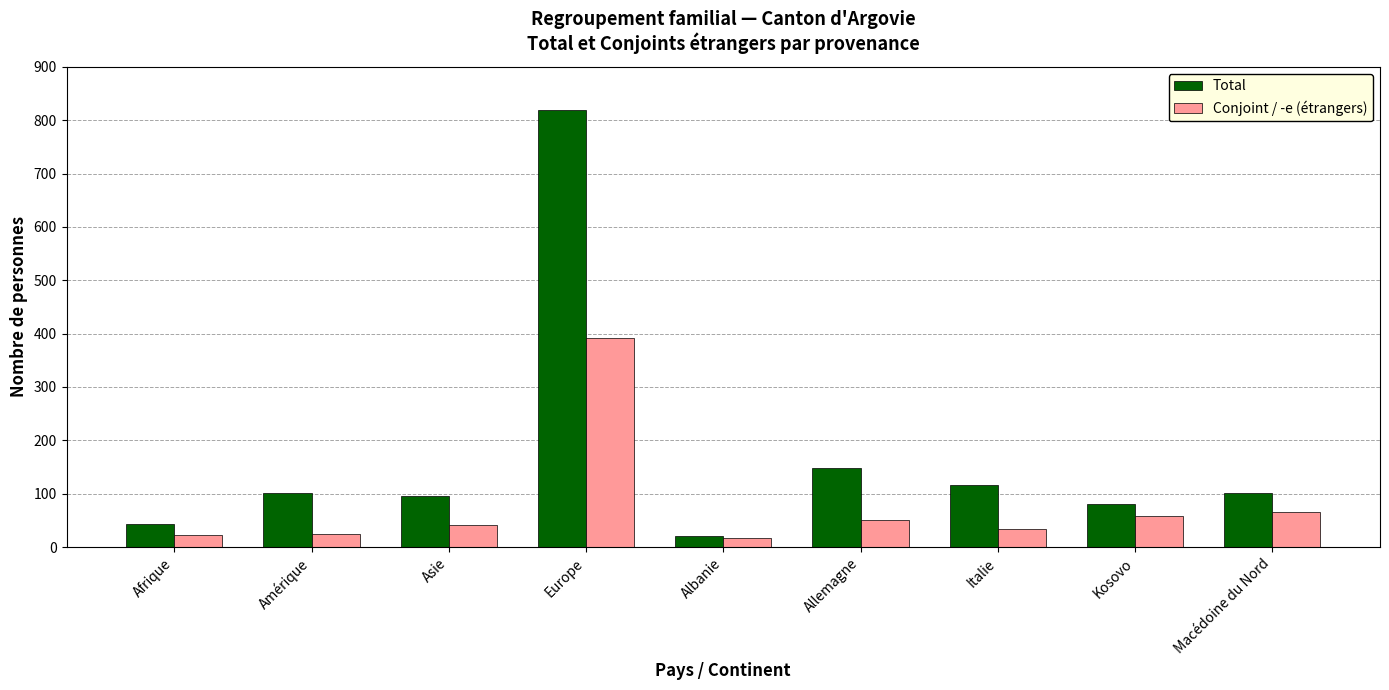

Is it true that Total equals 101 at Amérique?

True